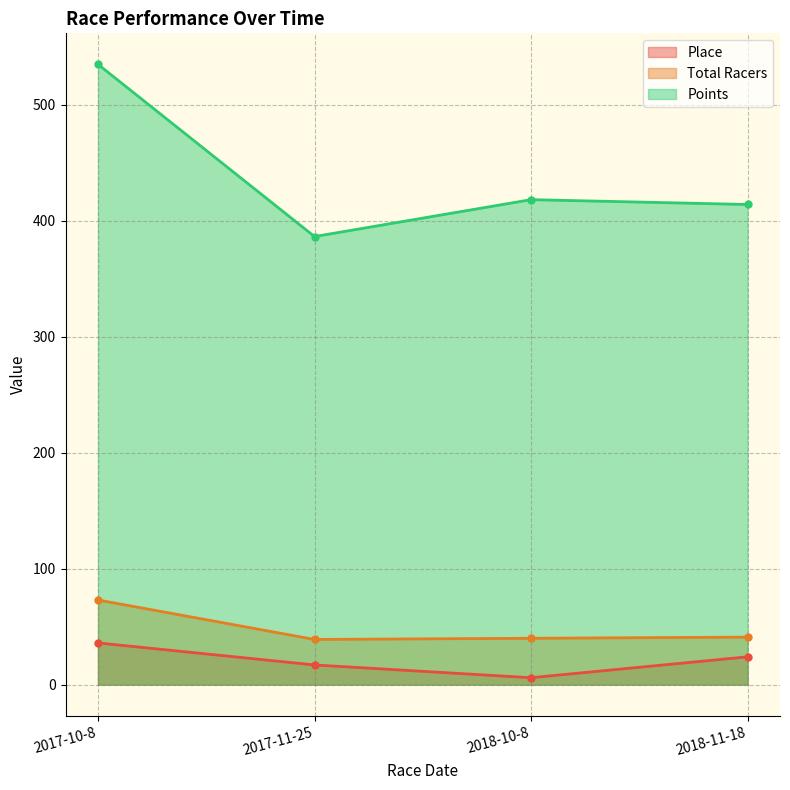

What is the sum of all Place values?

83.0